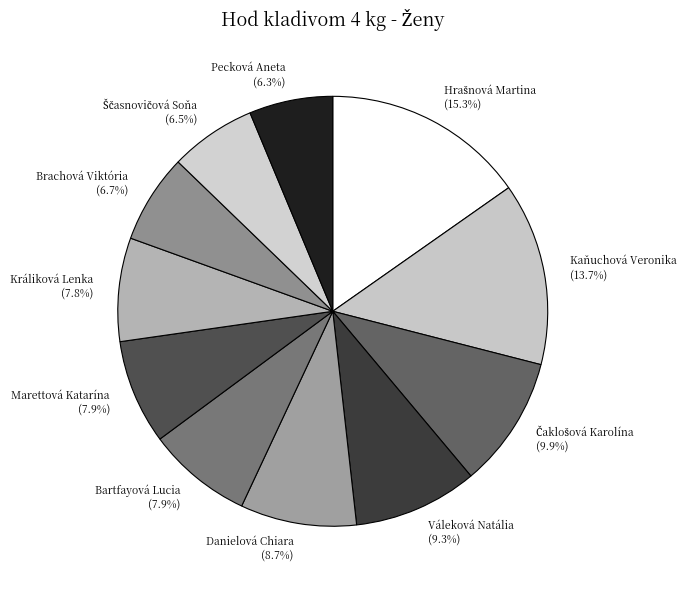

How many segments does this pie chart have?

11